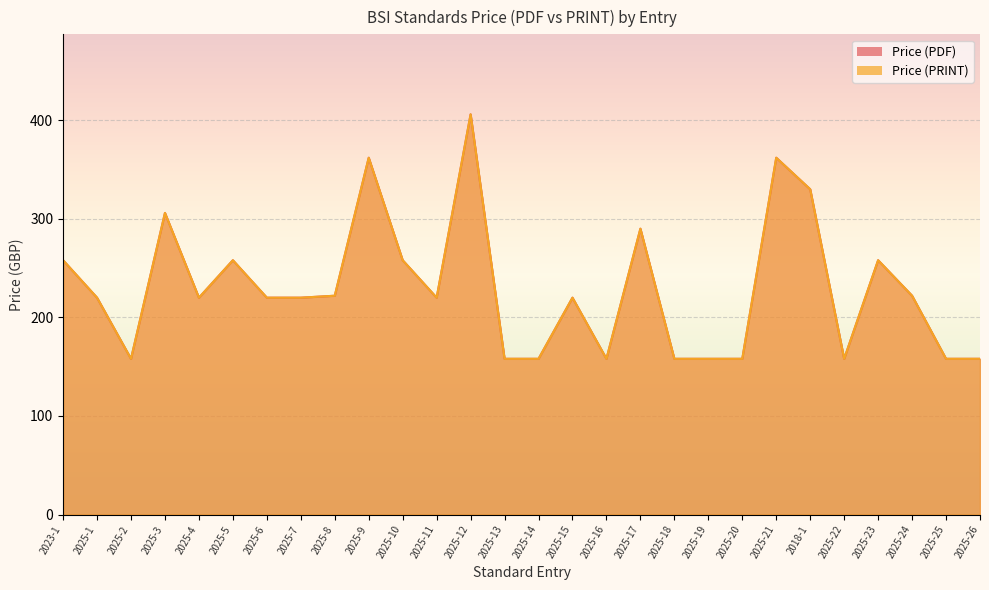

The value of Price (PRINT) at 2025-17 is 194. True or false?

False